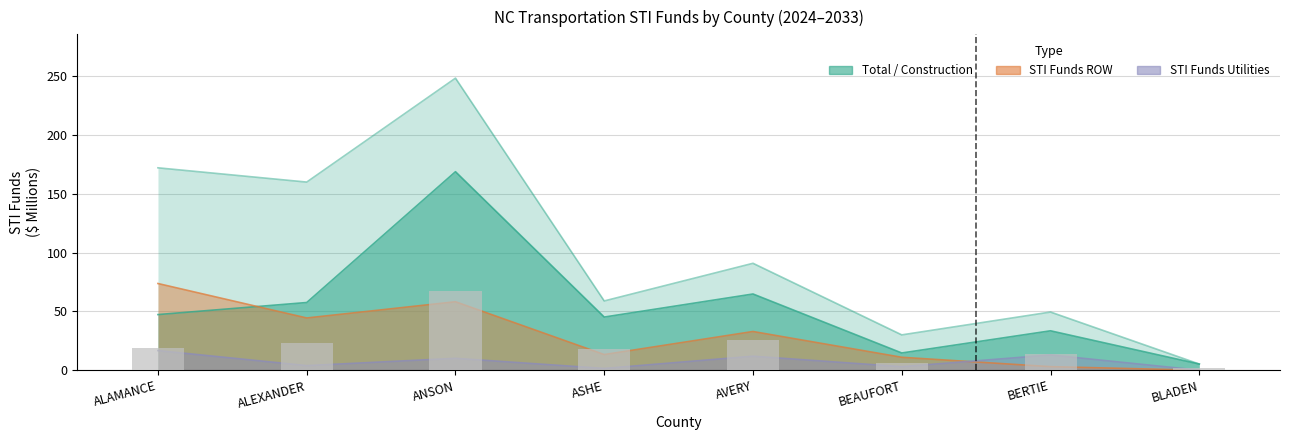

Is the value of STI Funds ROW at AVERY greater than the value of STI Funds Utilities at BEAUFORT?

Yes